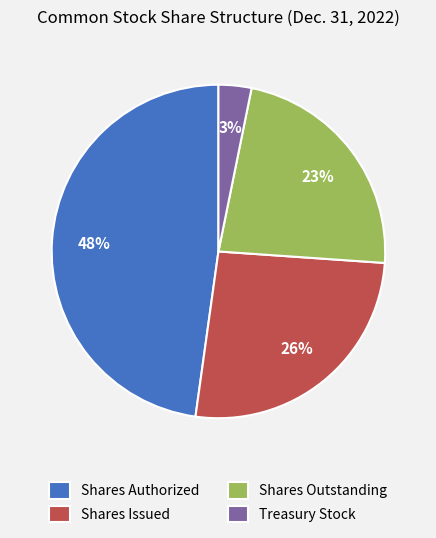

To the nearest percent, what is the difference between the largest and smallest slice percentages?

45%